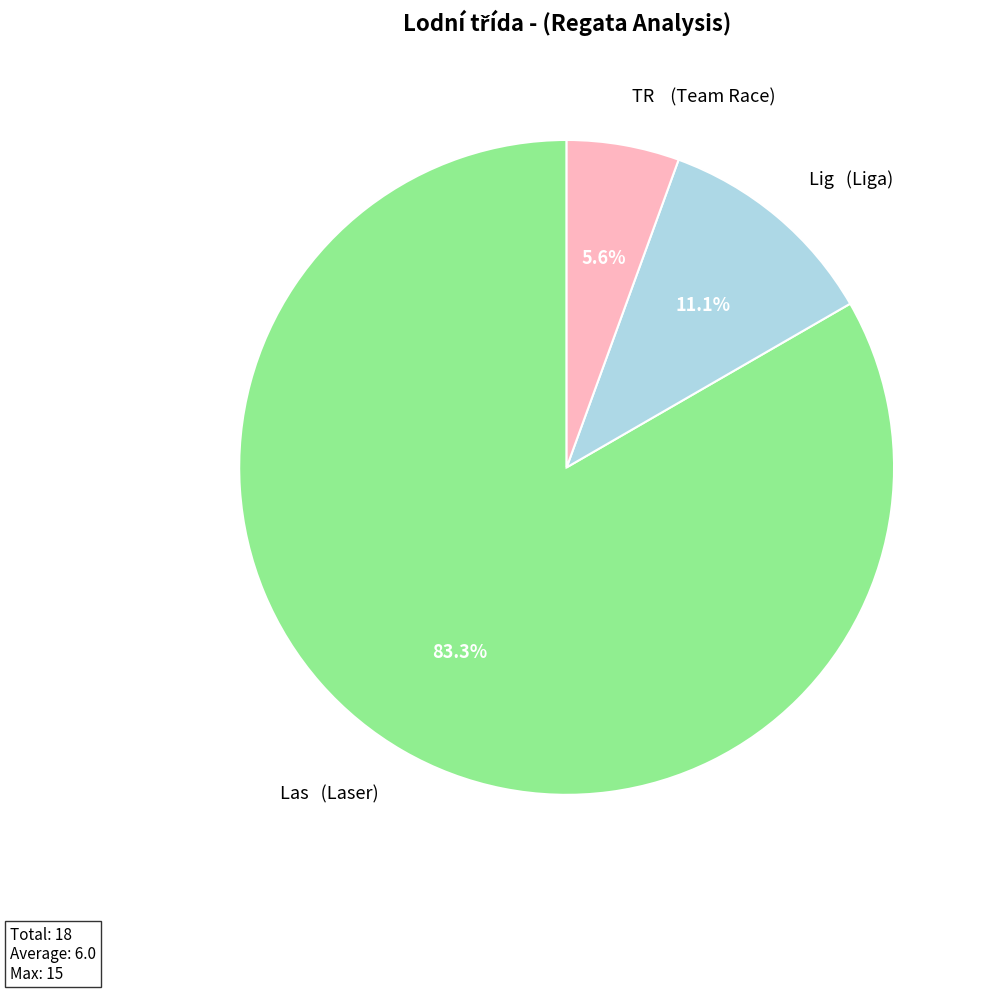

Is the sum of TR (Team Race) and Lig (Liga) greater than half?

No